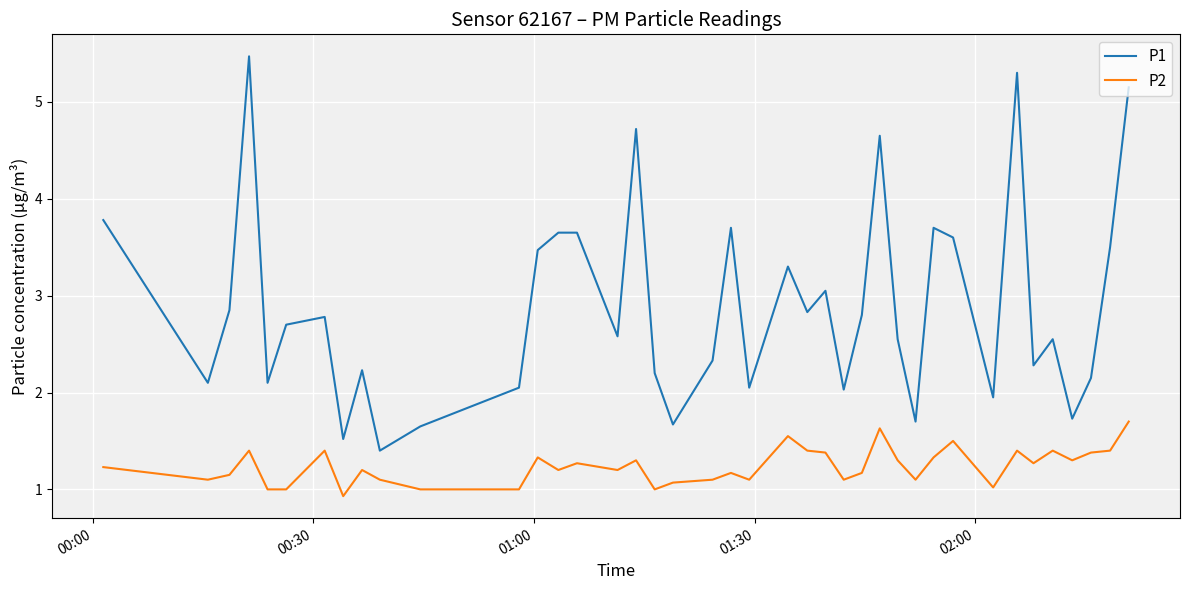

What is the greatest value displayed?

5.5